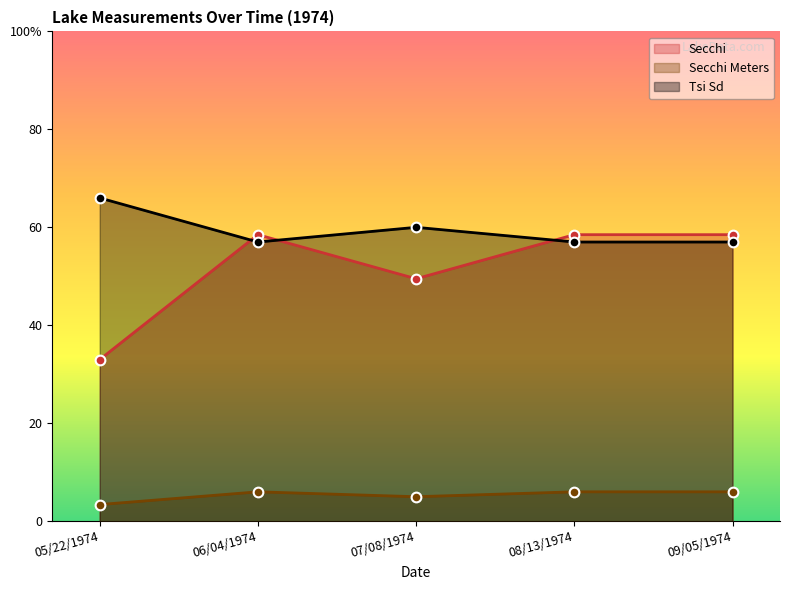

What is the sum of all Secchi Meters values?

26.4